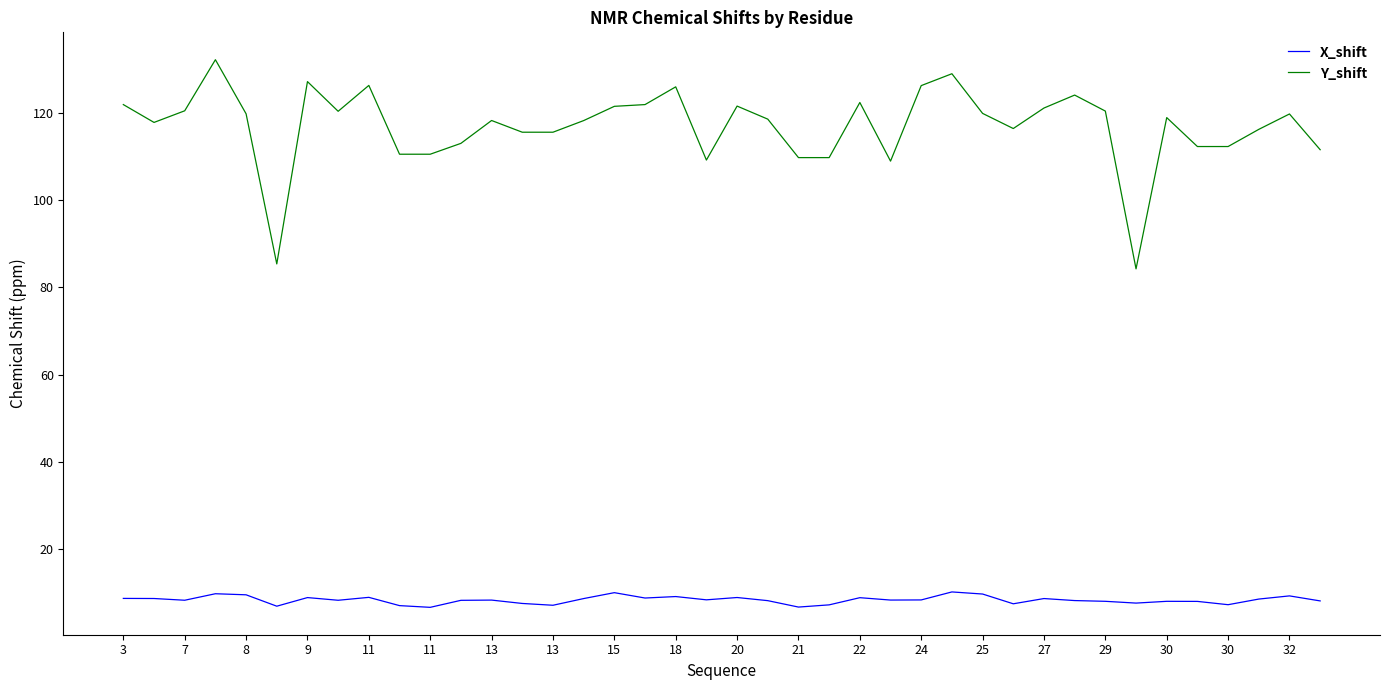

True or false: Y_shift and X_shift intersect in this chart.

False